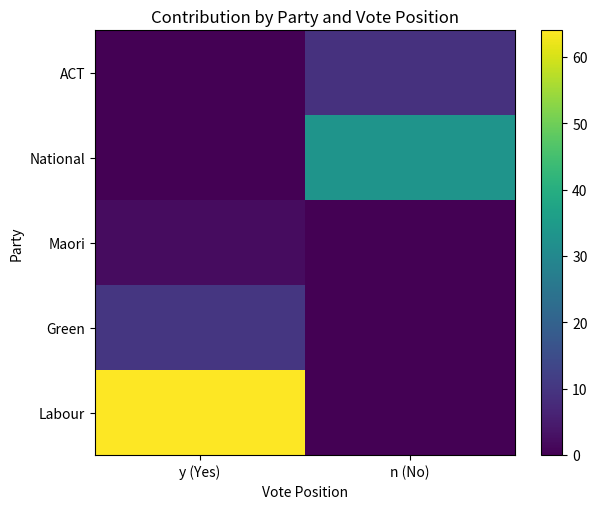

Reading left to right, transcribe all the data shown in this chart.

Labour: y (Yes)=64	n (No)=0
Green: y (Yes)=10	n (No)=0
Maori: y (Yes)=2	n (No)=0
National: y (Yes)=0	n (No)=33
ACT: y (Yes)=0	n (No)=9